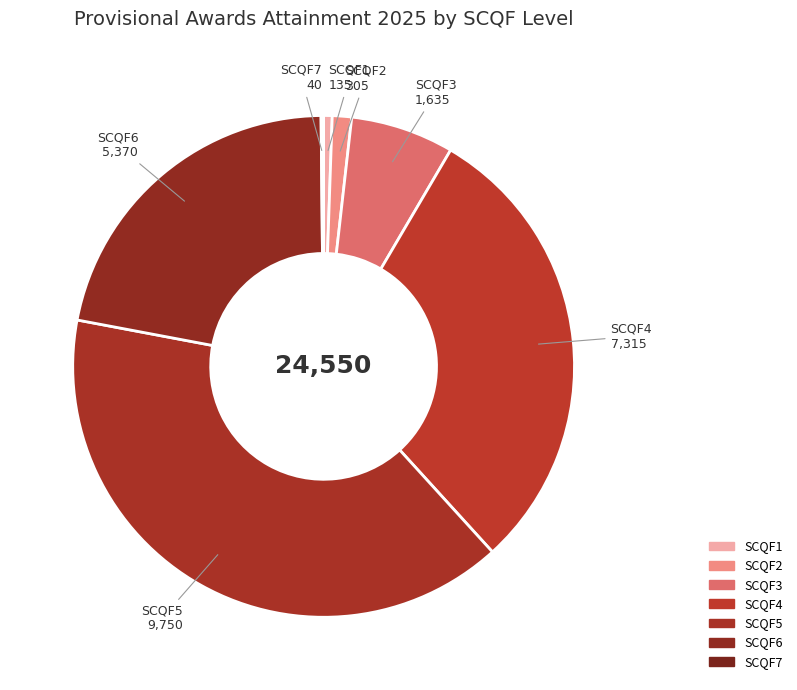

Which has a higher value, SCQF5 or SCQF6?

SCQF5